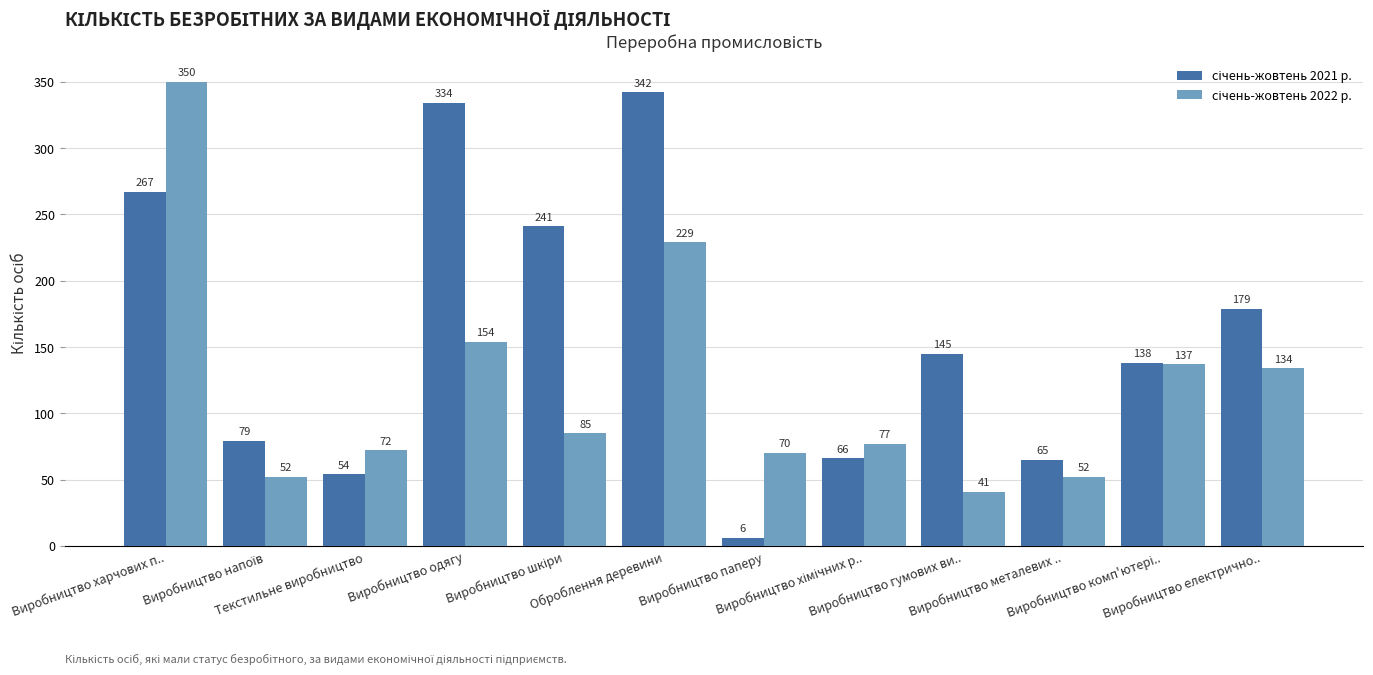

At how many categories does at least one series exceed 310?

3